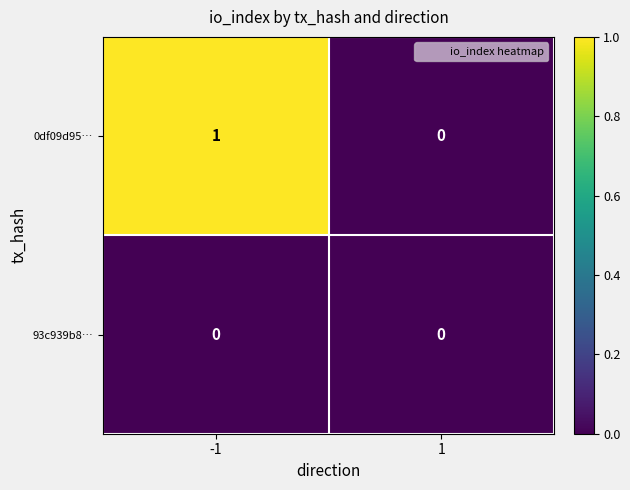

The value of 0df09d95… at -1 is 2. True or false?

False